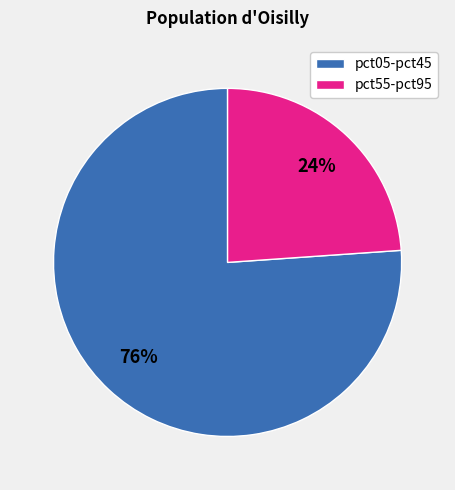

Is there any slice that represents more than half of the pie?

Yes